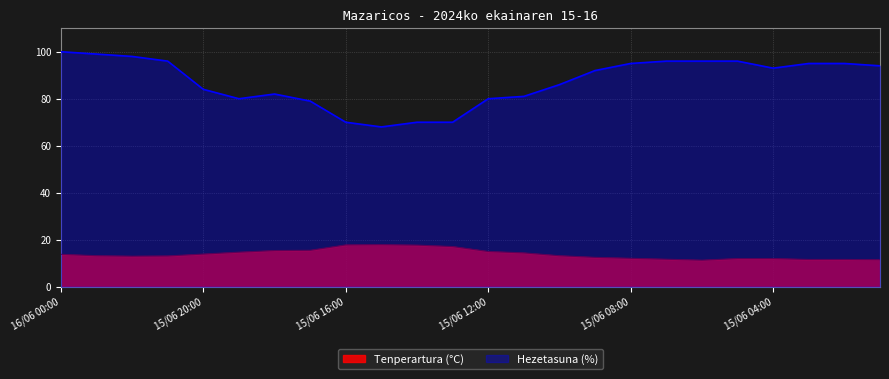

What is the label of the 18th point from the right?

15/06 18:00